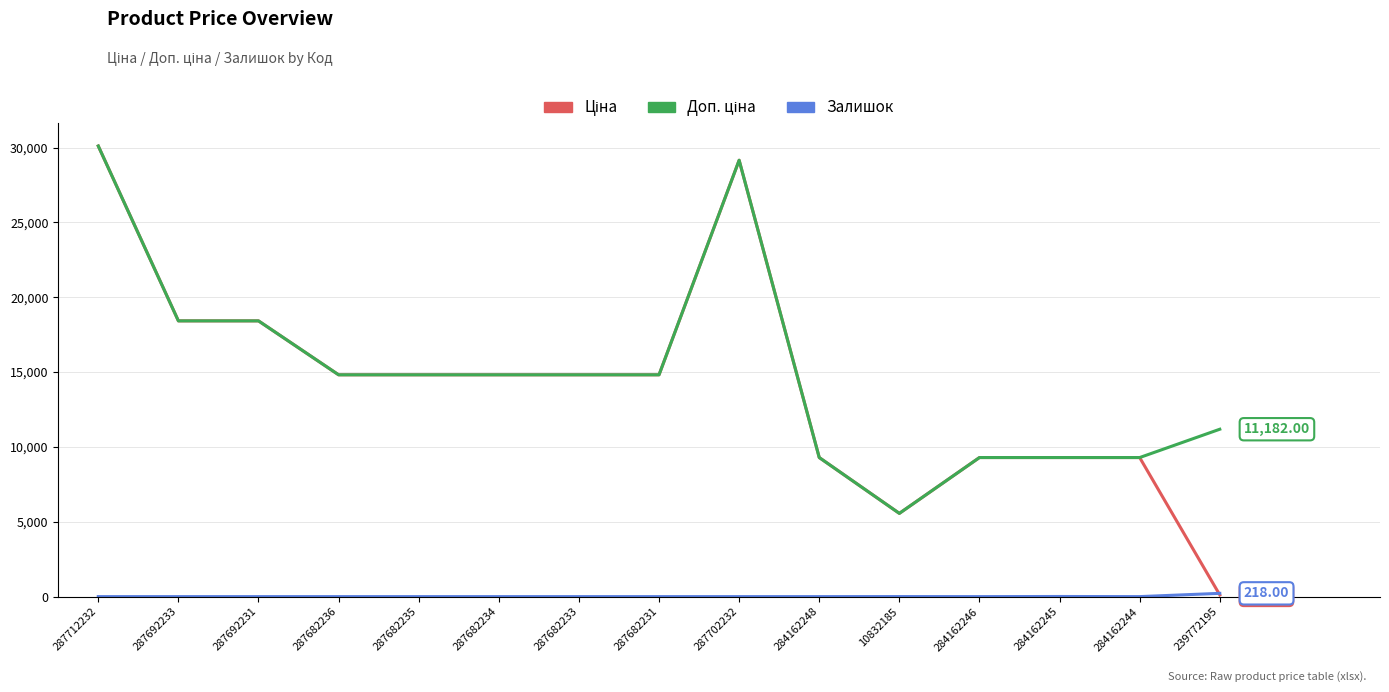

What is the spread (max minus min) of values at 287702232?

29152.3